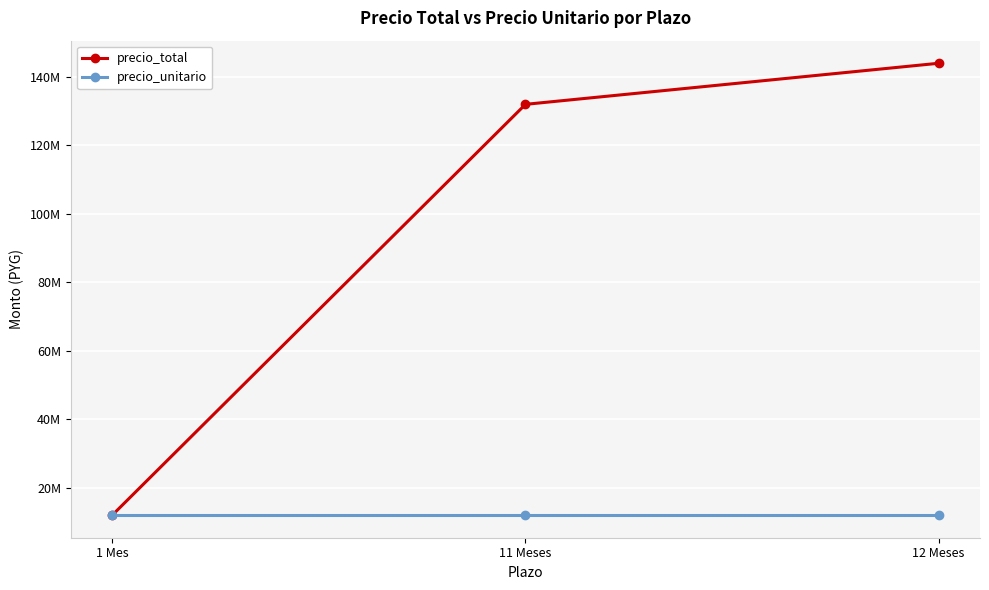

Which series has the widest spread of values?

precio_total